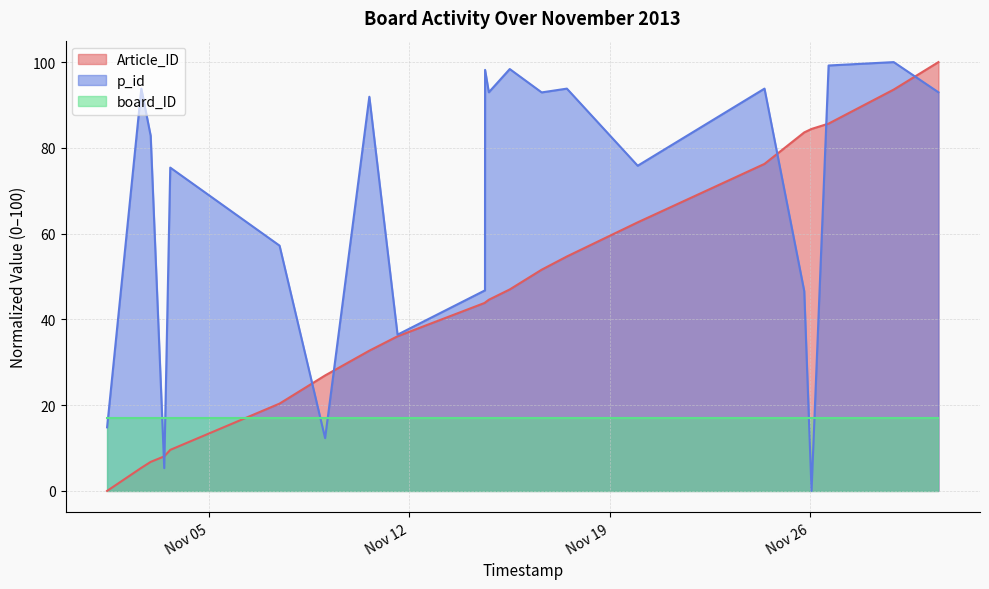

List the series in order of their overall mean, highest first.

p_id, Article_ID, board_ID